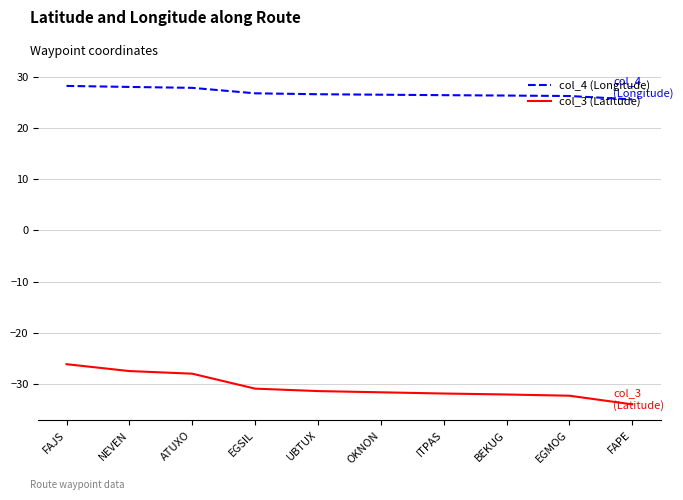

At which label does col_3 (Latitude) first exceed -31?

FAJS